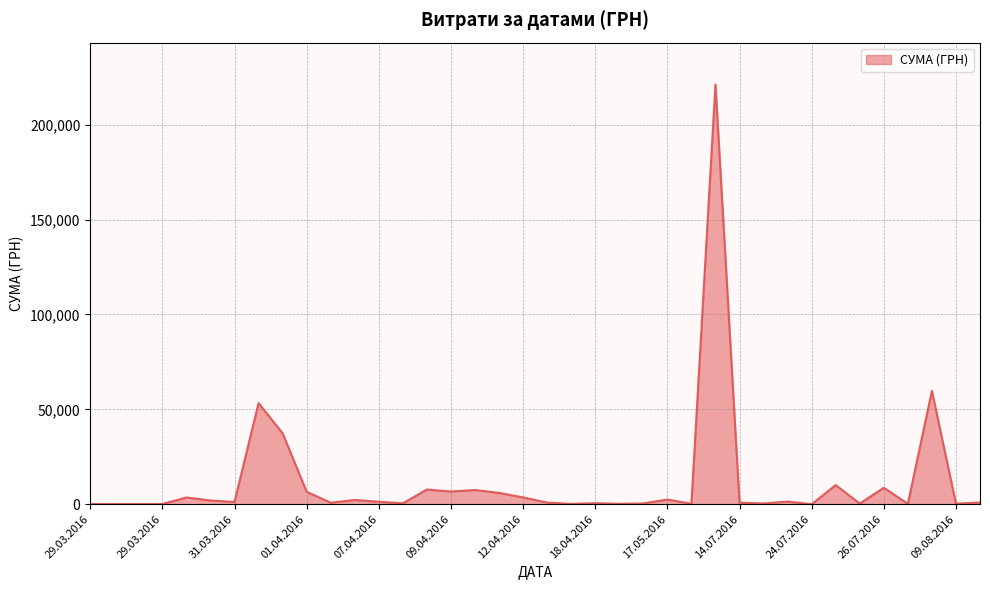

What is the difference between the maximum and minimum values?

221127.3